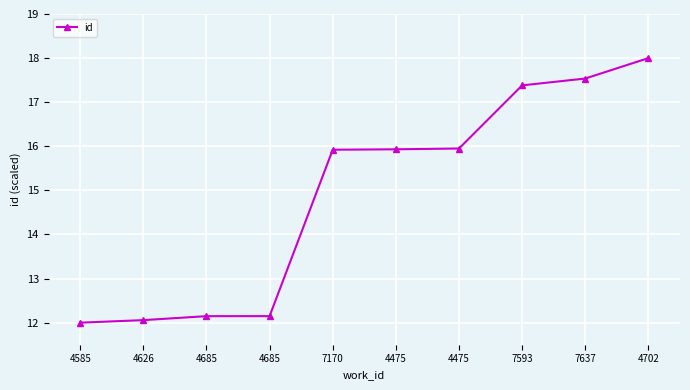

What is the label of the 4th point from the right?

4475